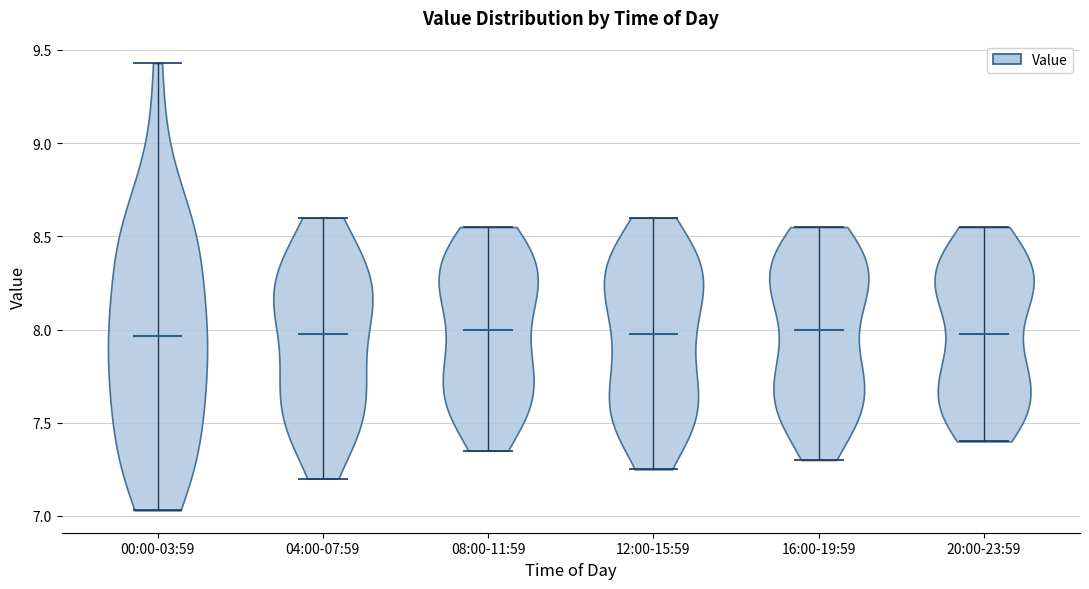

Reading left to right, read every violin against the y-axis: where its median line is, and the lowest and highest points it reaches. The values are not printed on the chart, so give them approximately, as read against the axis.

00:00-03:59: median line 7.95, lowest point 7.05, highest point 9.45
04:00-07:59: median line 8.00, lowest point 7.20, highest point 8.60
08:00-11:59: median line 8.00, lowest point 7.35, highest point 8.55
12:00-15:59: median line 8.00, lowest point 7.25, highest point 8.60
16:00-19:59: median line 8.00, lowest point 7.30, highest point 8.55
20:00-23:59: median line 8.00, lowest point 7.40, highest point 8.55